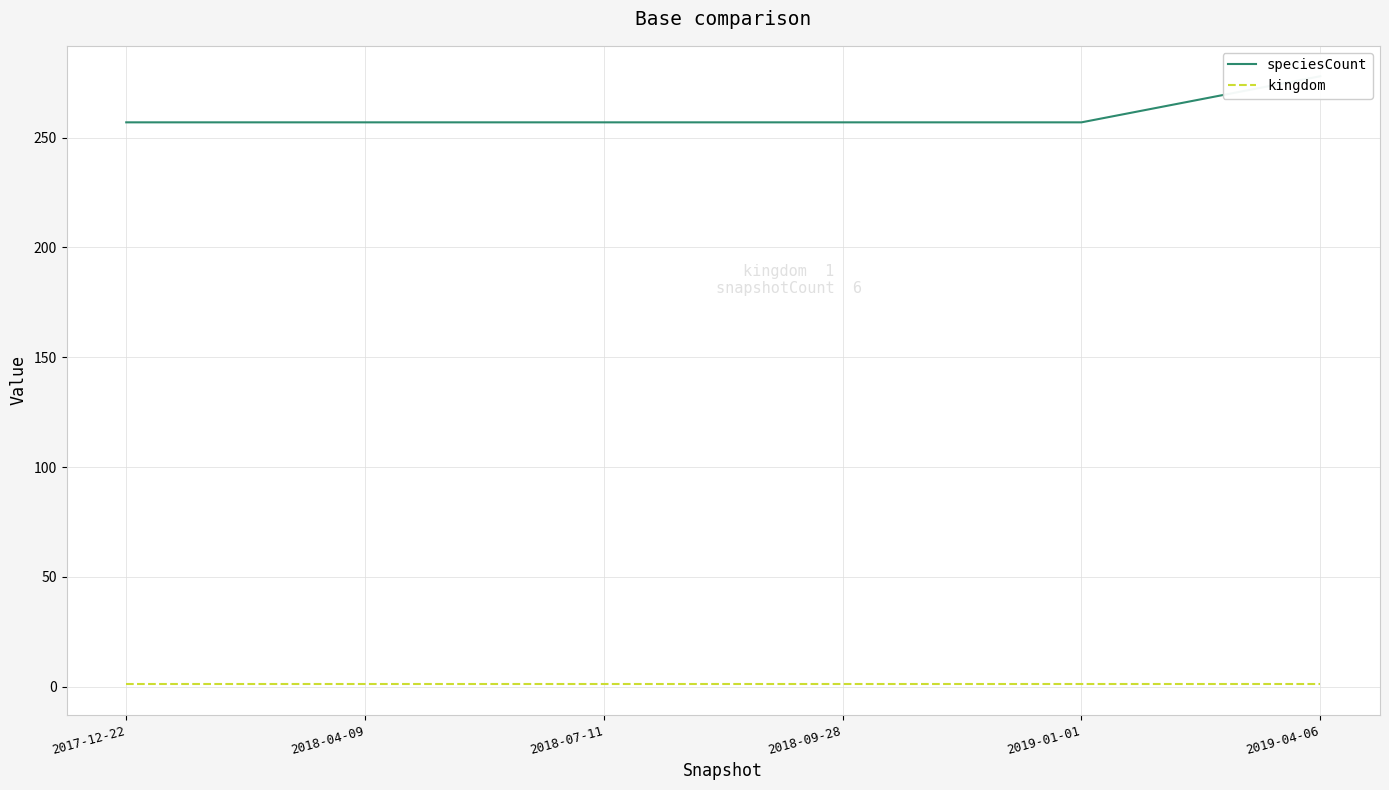

True or false: speciesCount and kingdom cross at least once.

False